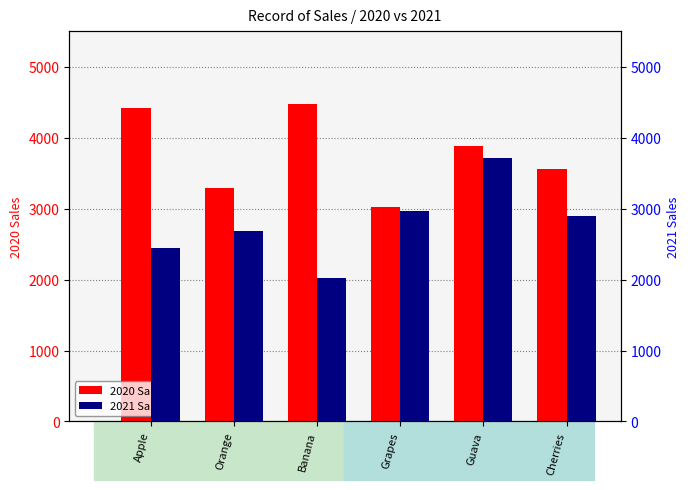

What is the total value across all series at Orange?

5976